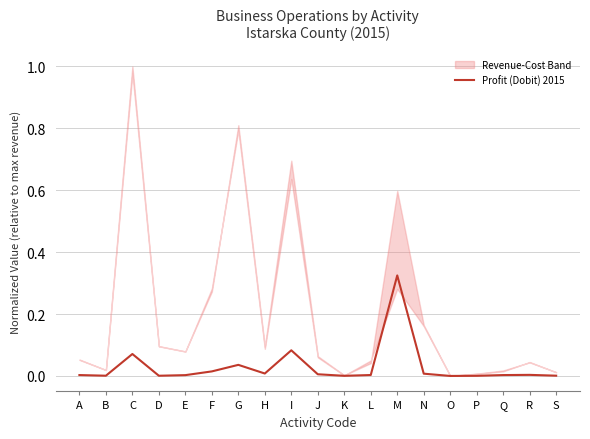

At which category does the data reach its first local valley?

B